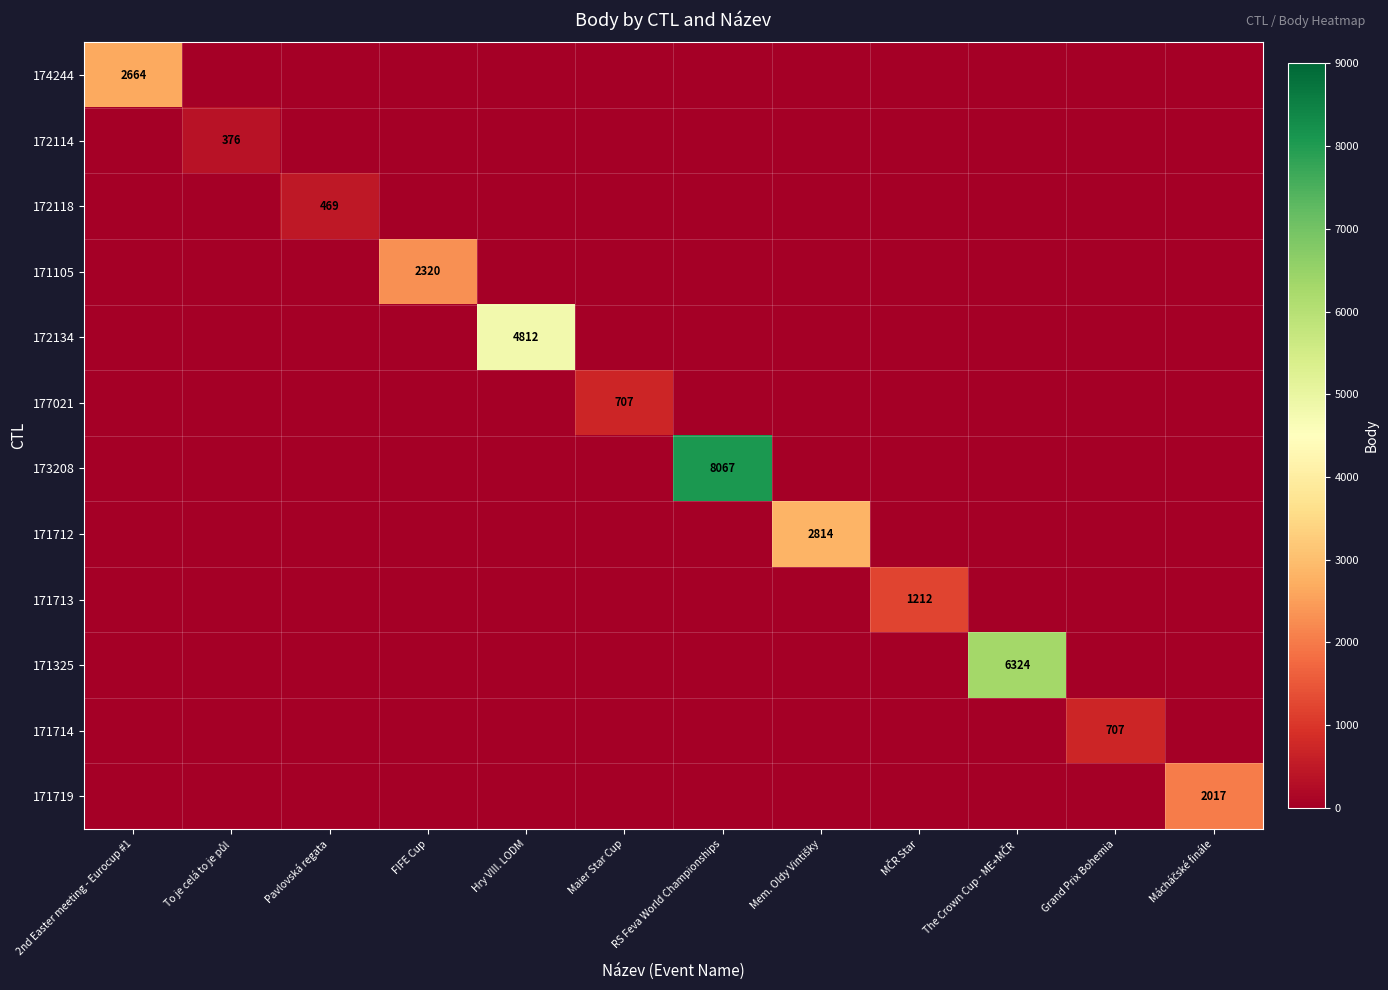

Is it true that 174244 equals 1048 at Mácháčské finále?

False